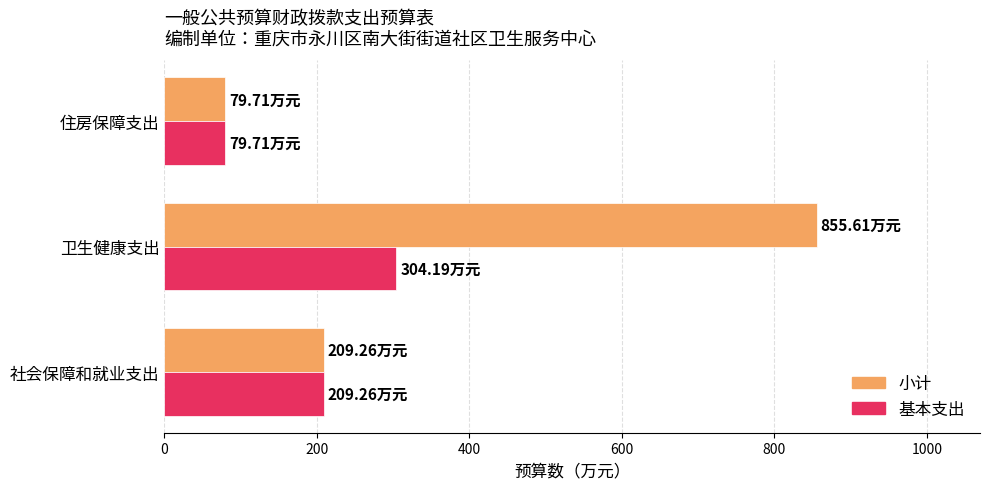

Which category has the lowest value in the 小计 series?

住房保障支出